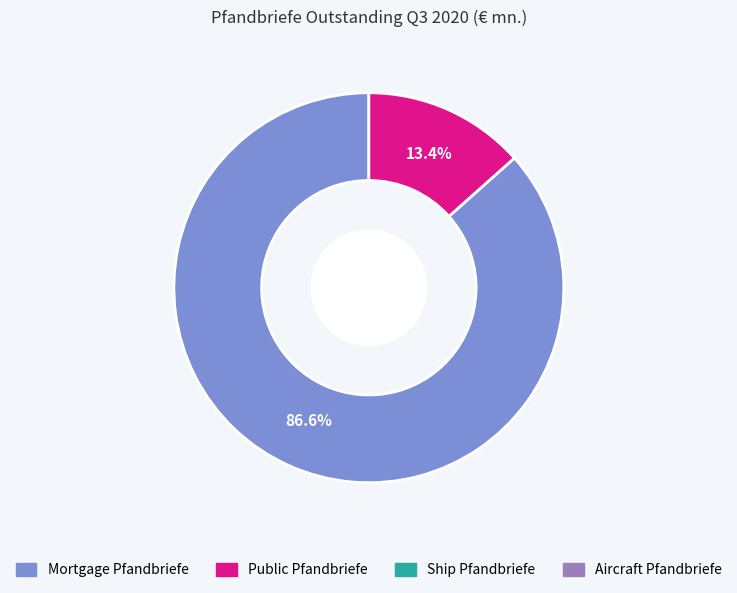

Does any single category account for the majority?

Yes